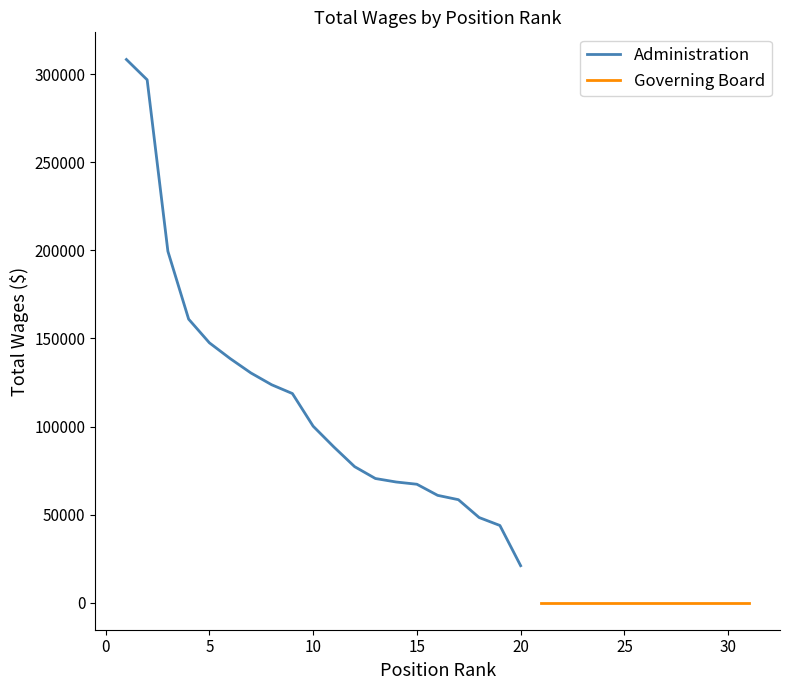

What is the minimum value for Administration?

20940